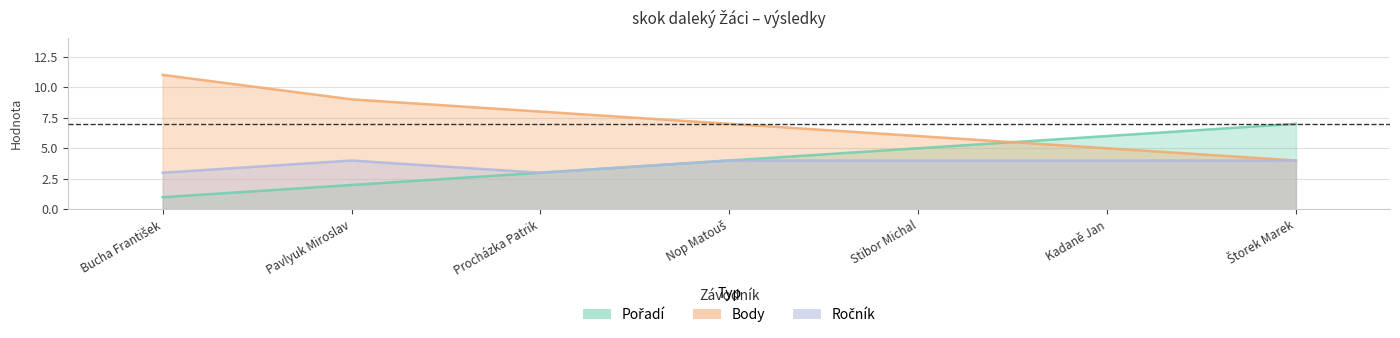

Rank the categories by Pořadí value from lowest to highest.

Bucha František, Pavlyuk Miroslav, Procházka Patrik, Nop Matouš, Stibor Michal, Kadaně Jan, Štorek Marek